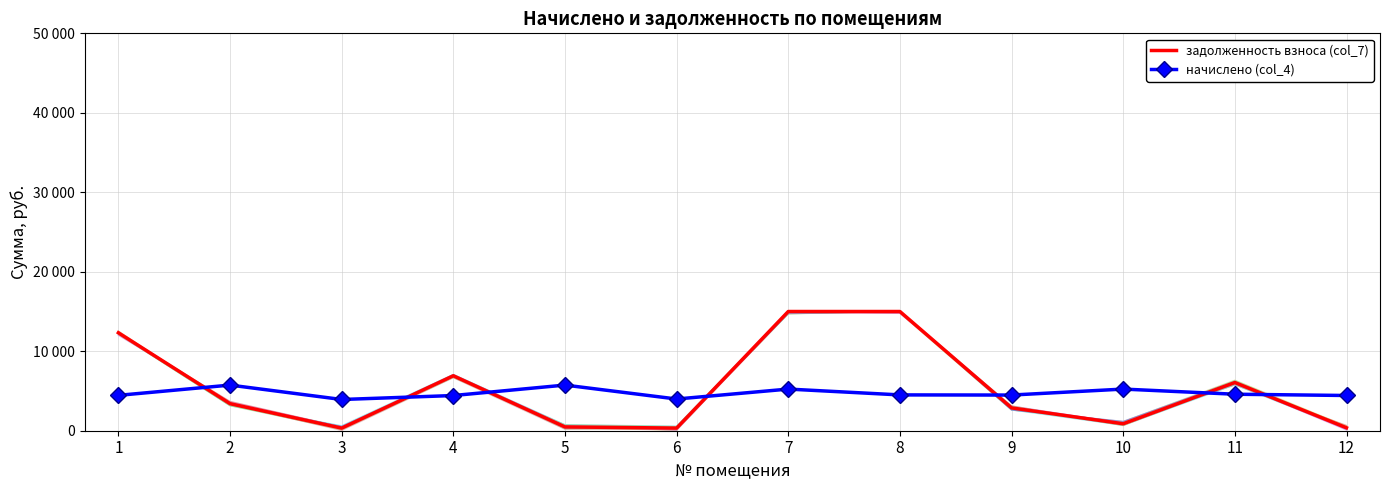

What is the average value of the задолженность взноса (col_7) series?

5330.0